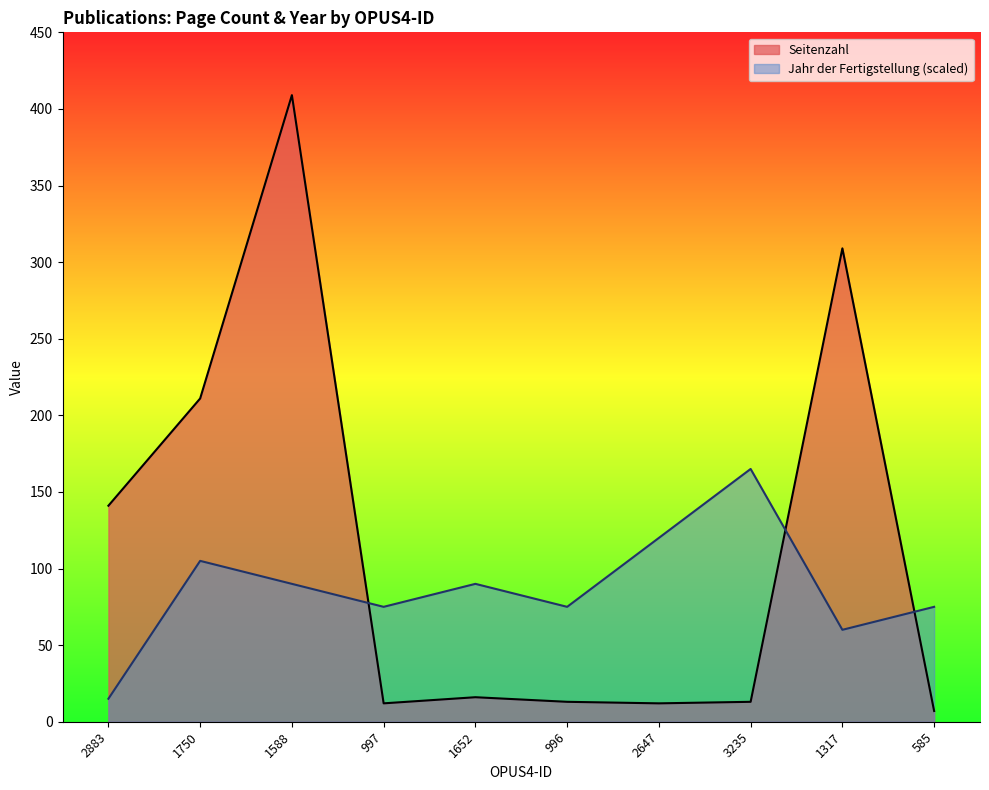

List the series in order of their peak value, highest first.

Seitenzahl, Jahr der Fertigstellung (scaled)